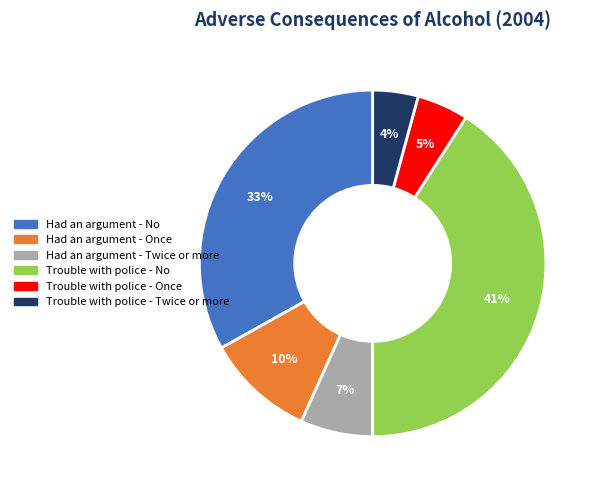

True or false: Trouble with police - No accounts for 41% of the total.

True